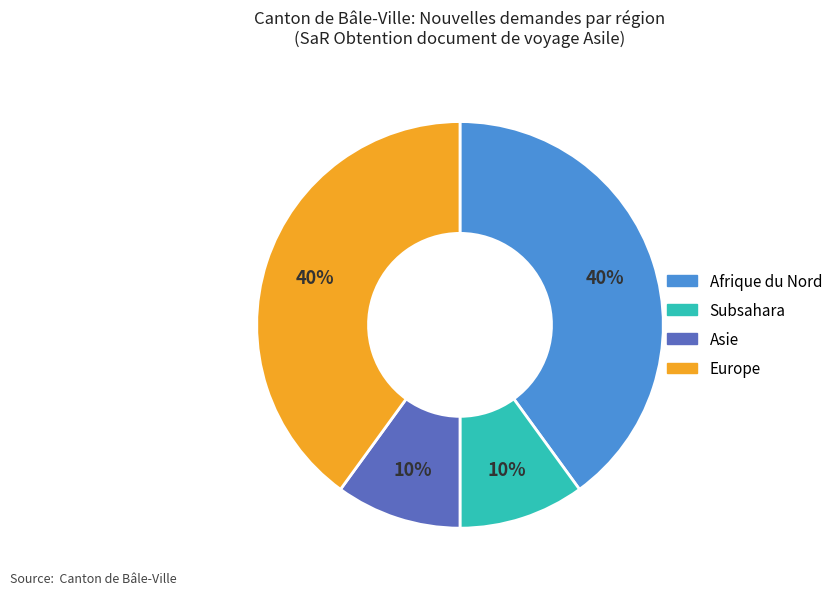

To the nearest percent, what is the difference between the largest and smallest slice percentages?

30%